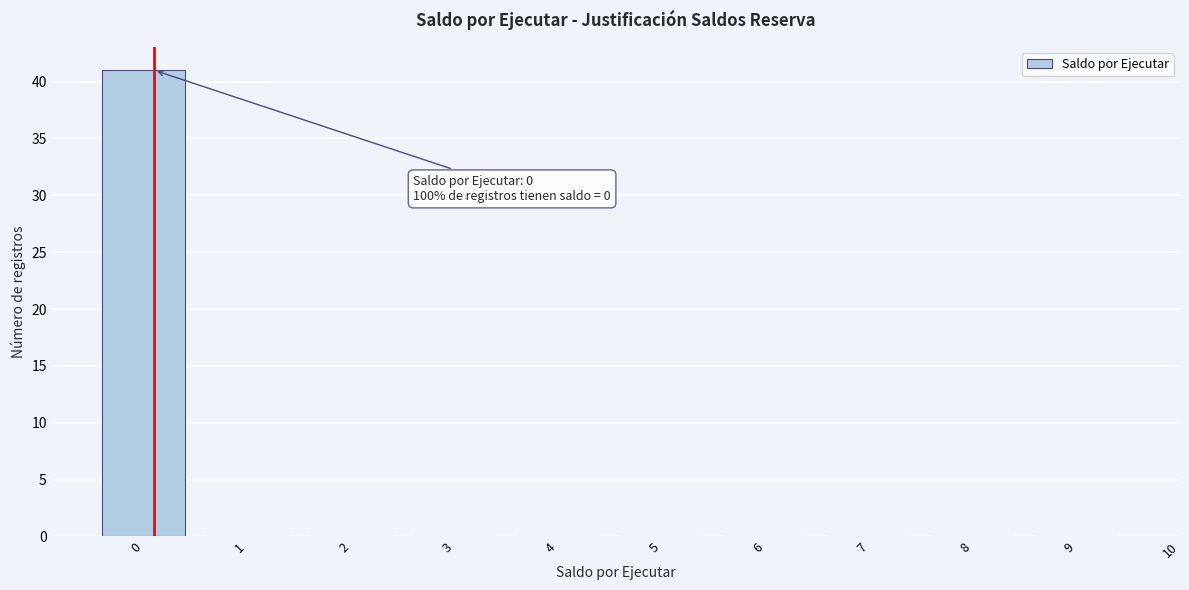

Reading left to right, transcribe all the data shown in this chart.

0=41	1=0	2=0	3=0	4=0	5=0	6=0	7=0	8=0	9=0